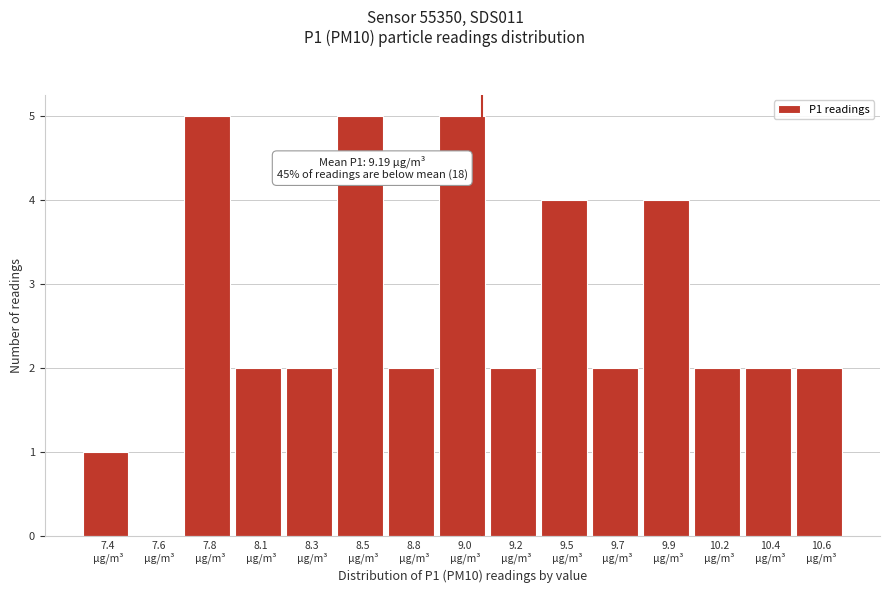

What is the greatest value displayed?

5